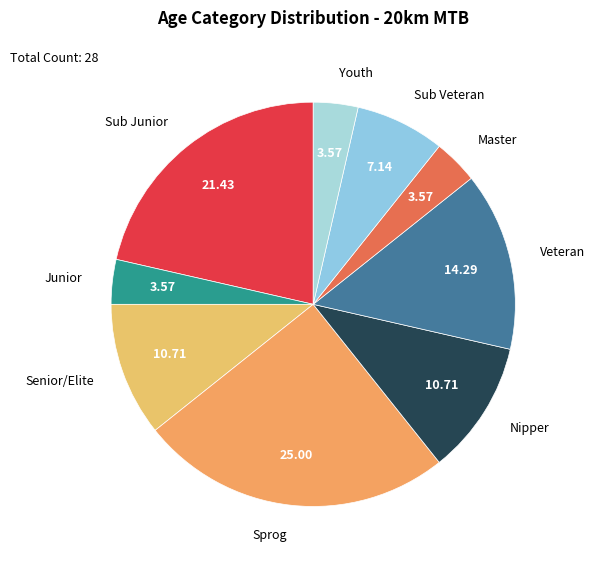

Is Senior/Elite the majority of the pie?

No